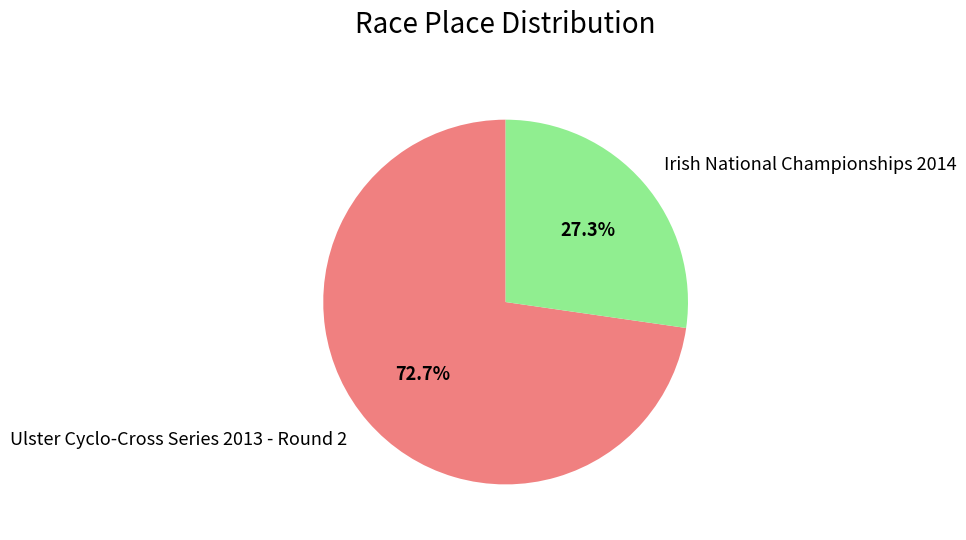

How many slices are in this pie chart?

2